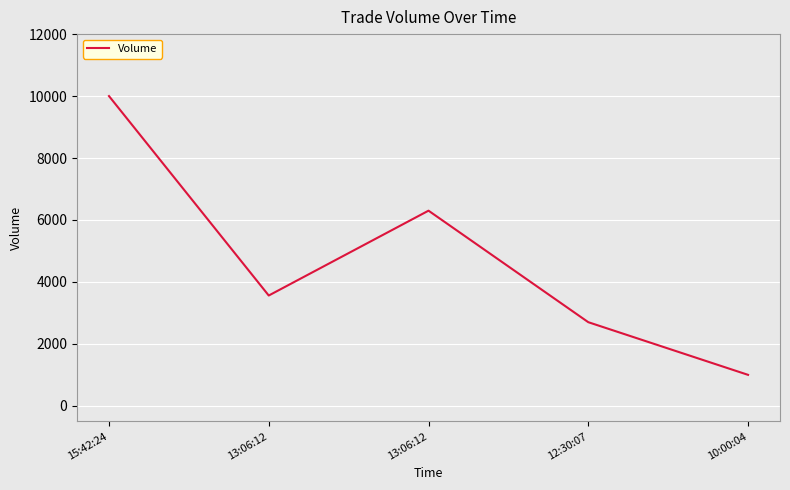

Where is the first local minimum?

13:06:12